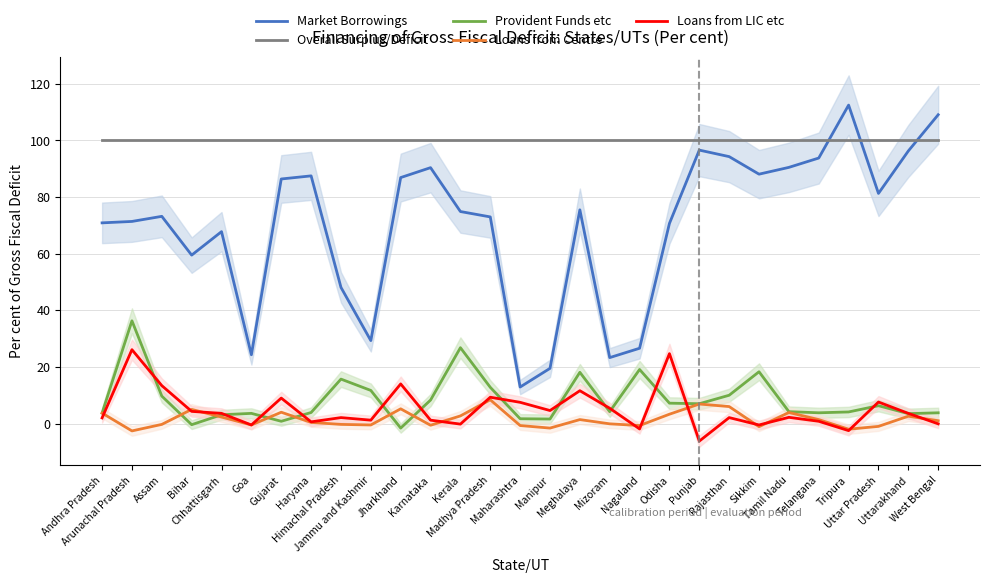

List the series in order of their peak value, highest first.

Market Borrowings, Overall Surplus/Deficit, Provident Funds etc, Loans from LIC etc, Loans from Centre